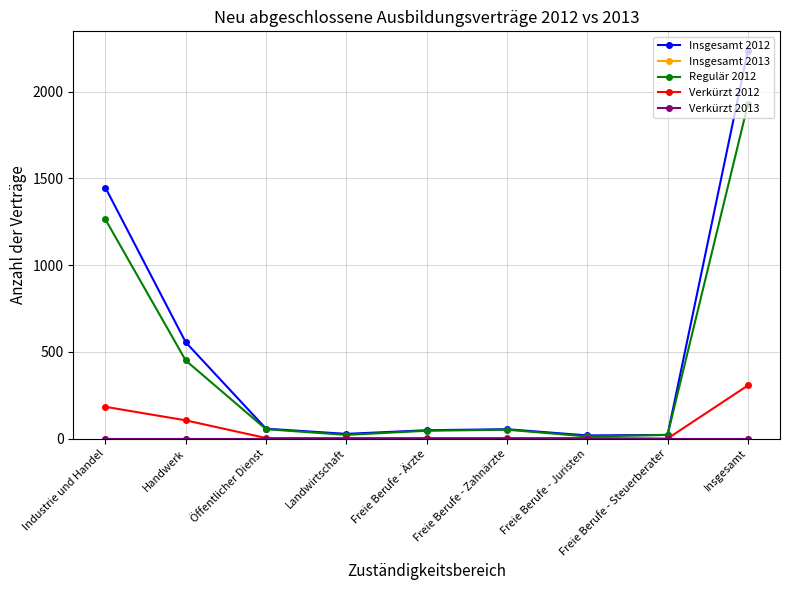

True or false: Insgesamt 2013 and Insgesamt 2012 cross at least once.

False